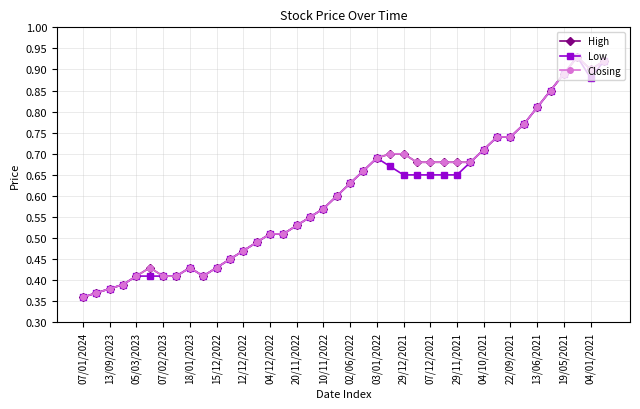

Does the chart have visible grid lines?

Yes